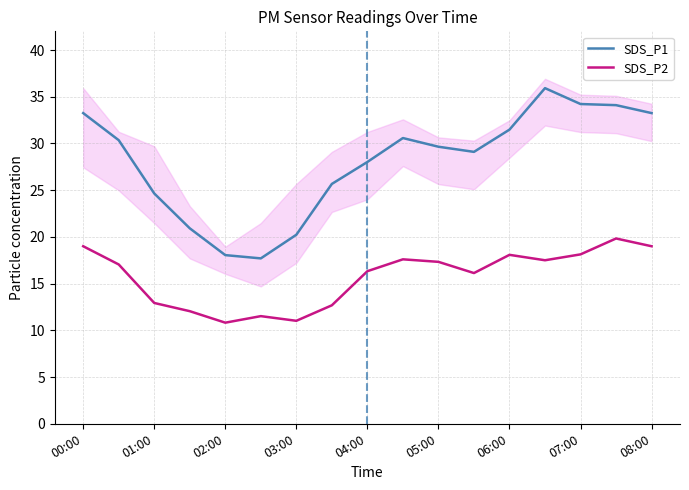

True or false: SDS_P2 and SDS_P1 intersect in this chart.

False